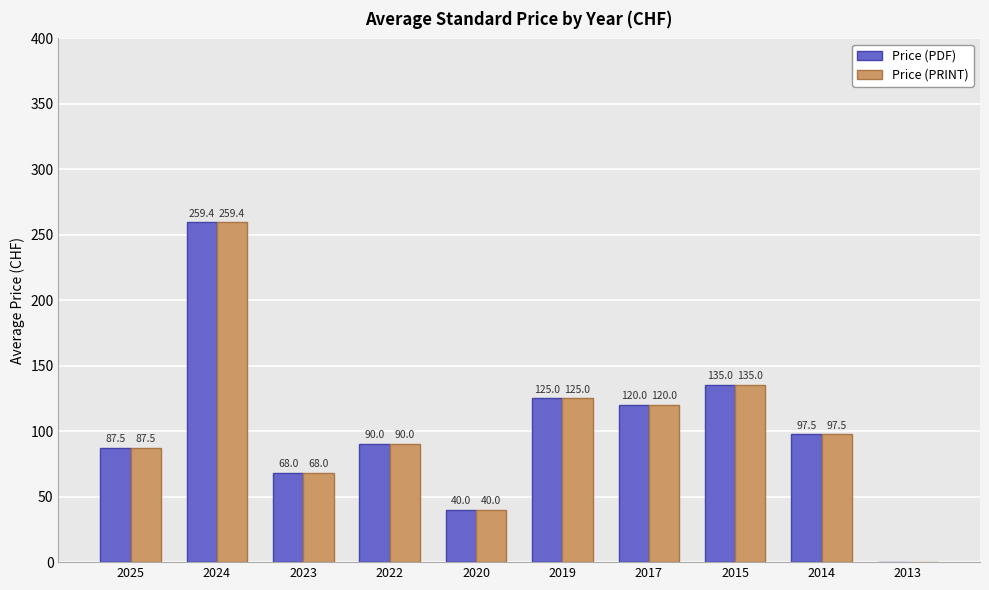

At which label does Price (PDF) reach its peak?

2024